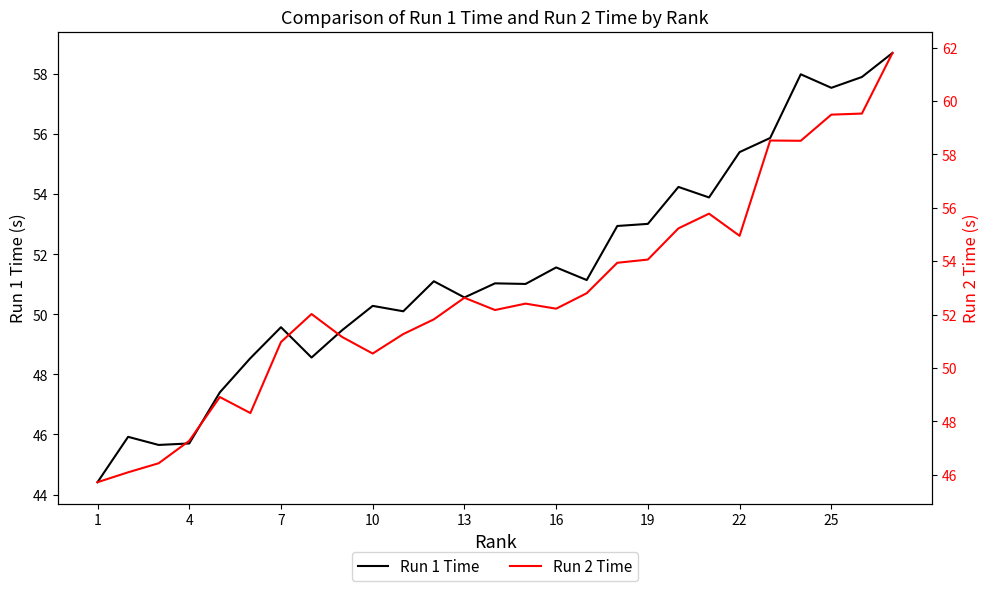

True or false: Run 1 Time has a value of 53.0 at 19.

True